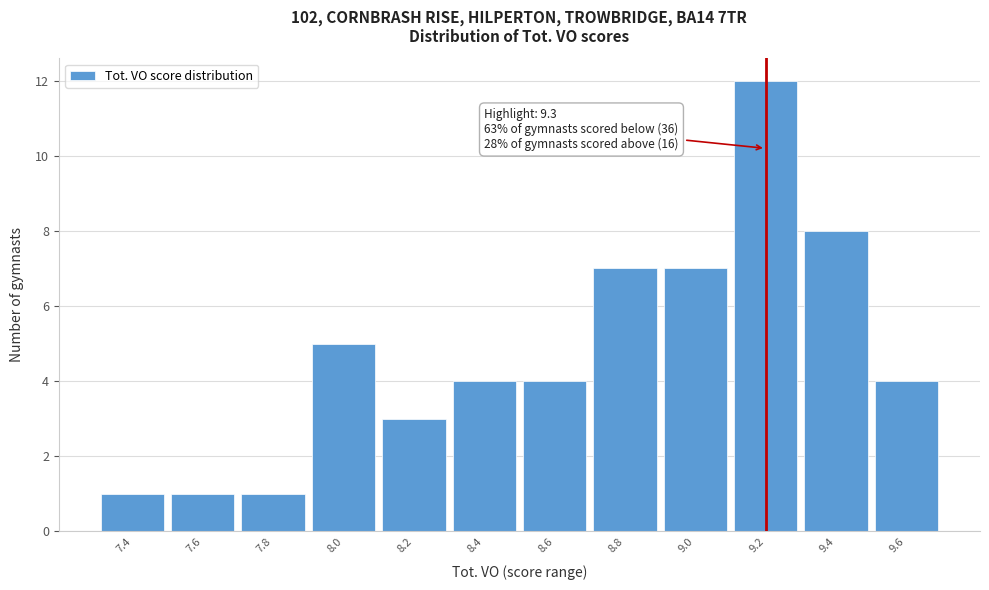

Reading left to right, list all the values displayed in this chart.

7.4=1	7.6=1	7.8=1	8.0=5	8.2=3	8.4=4	8.6=4	8.8=7	9.0=7	9.2=12	9.4=8	9.6=4